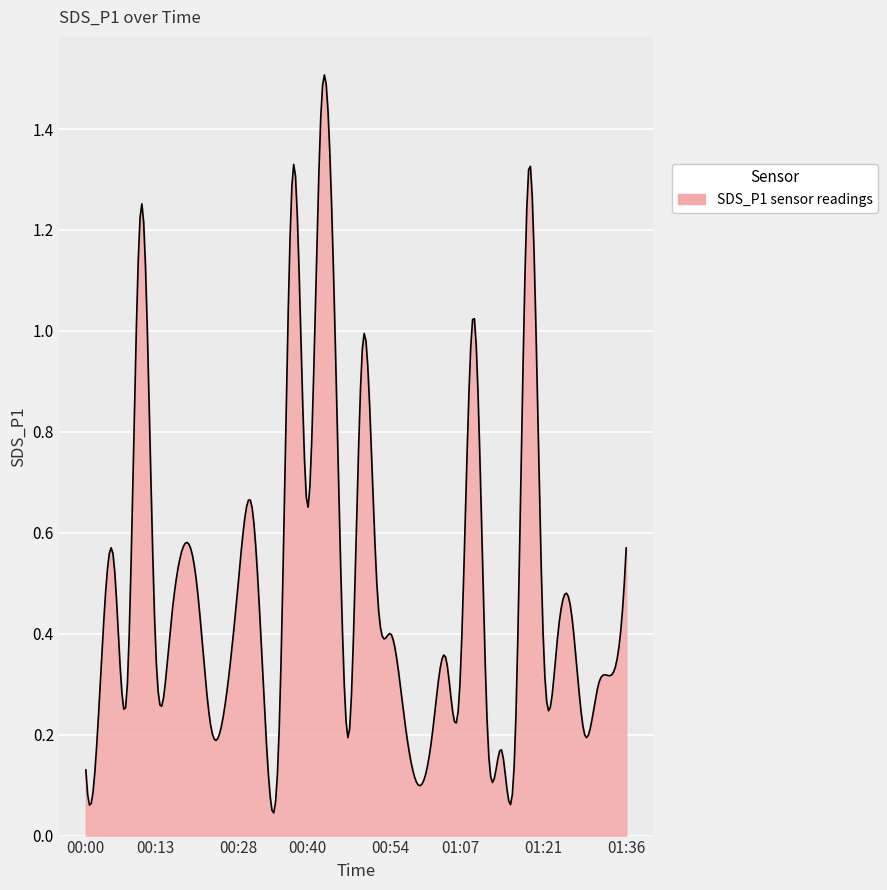

What is the difference between the maximum and minimum values?

1.5